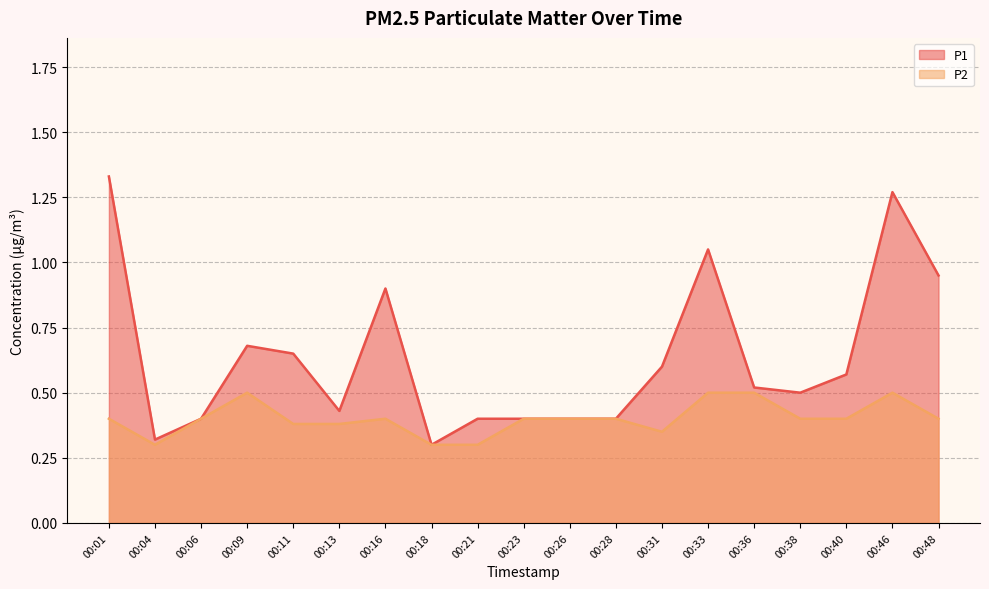

At which category is the sum across all series the highest?

00:46